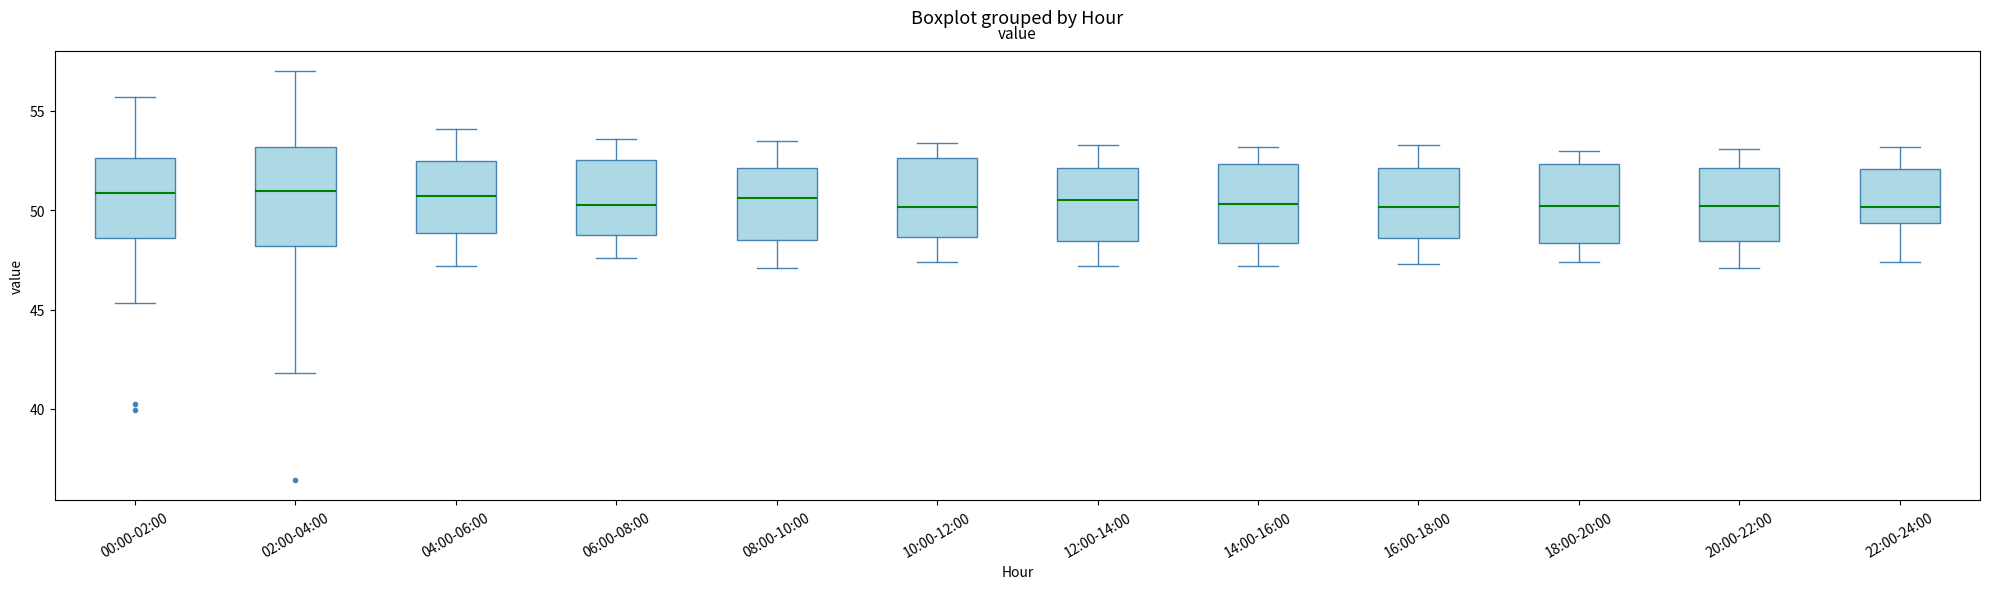

Where does the median line of the box for 14:00-16:00 sit on the y-axis? The values are not printed on the chart, so give them approximately, as read against the axis.

50.5